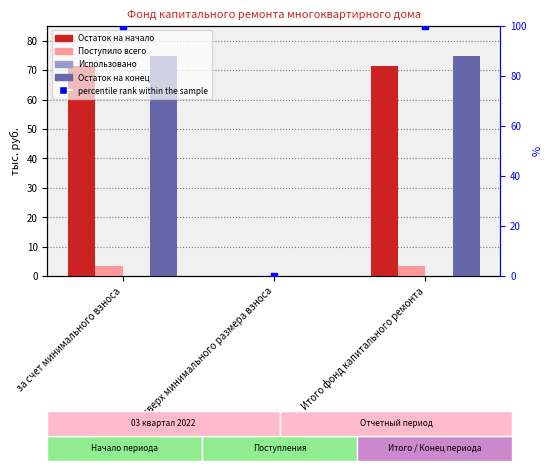

At which category is the sum across all series the highest?

за счет минимального взноса